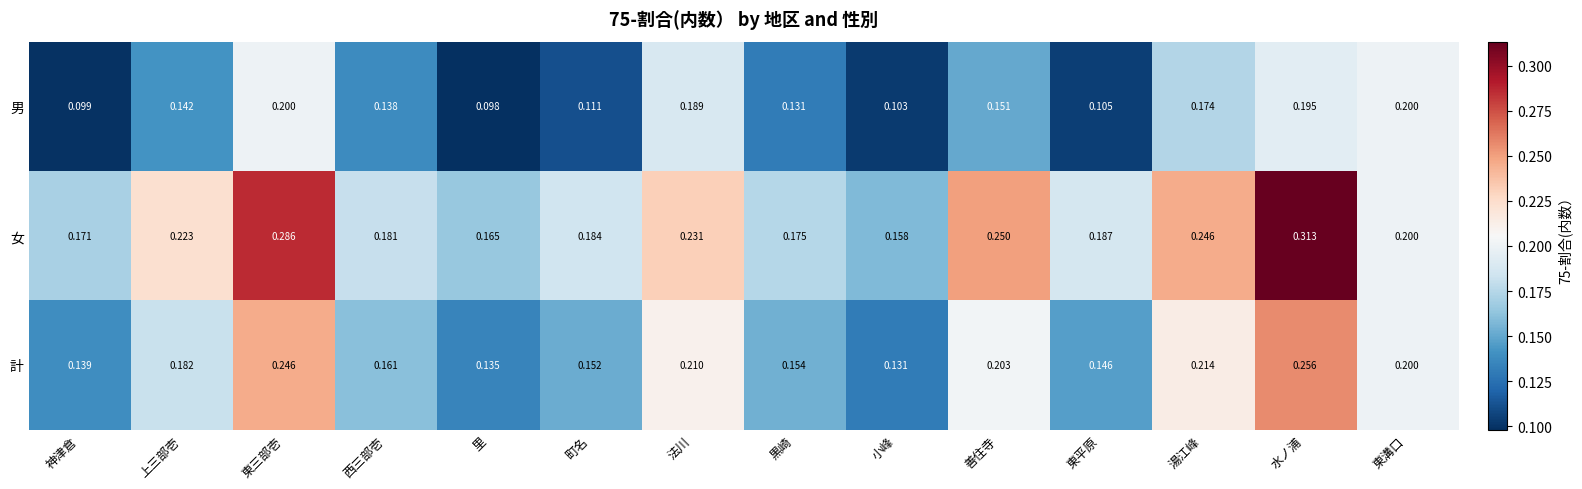

At which category is the sum across all series the highest?

水ノ浦